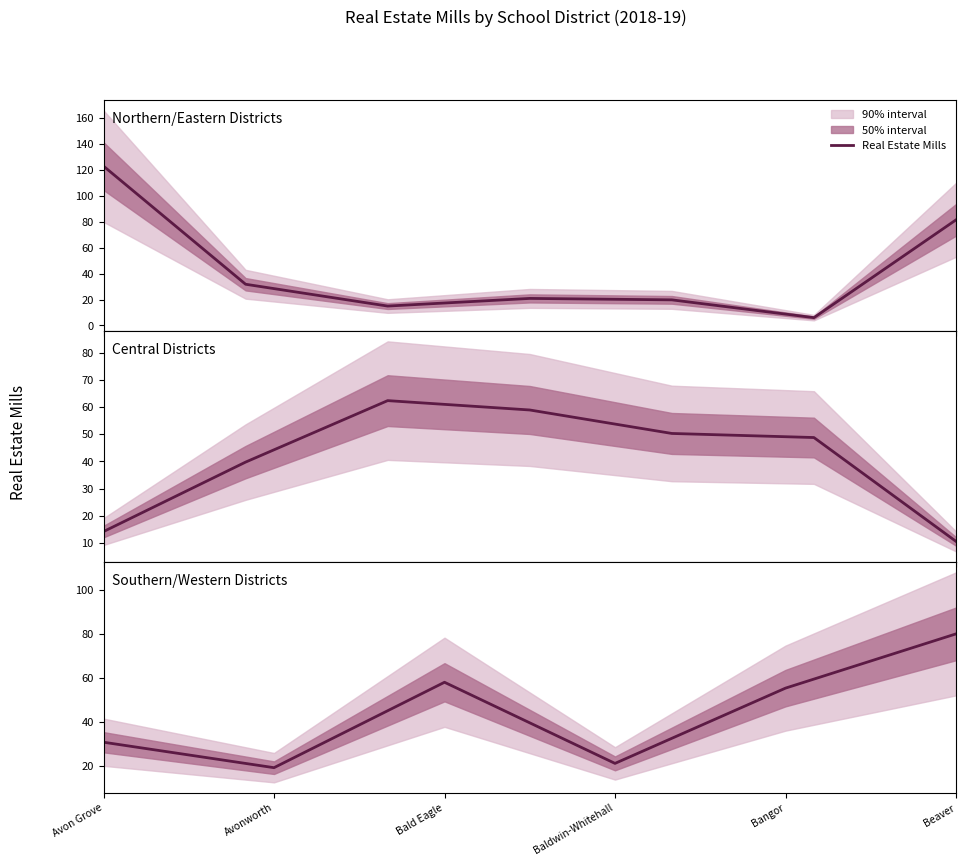

What is the value of the 6th point from the left?

80.0